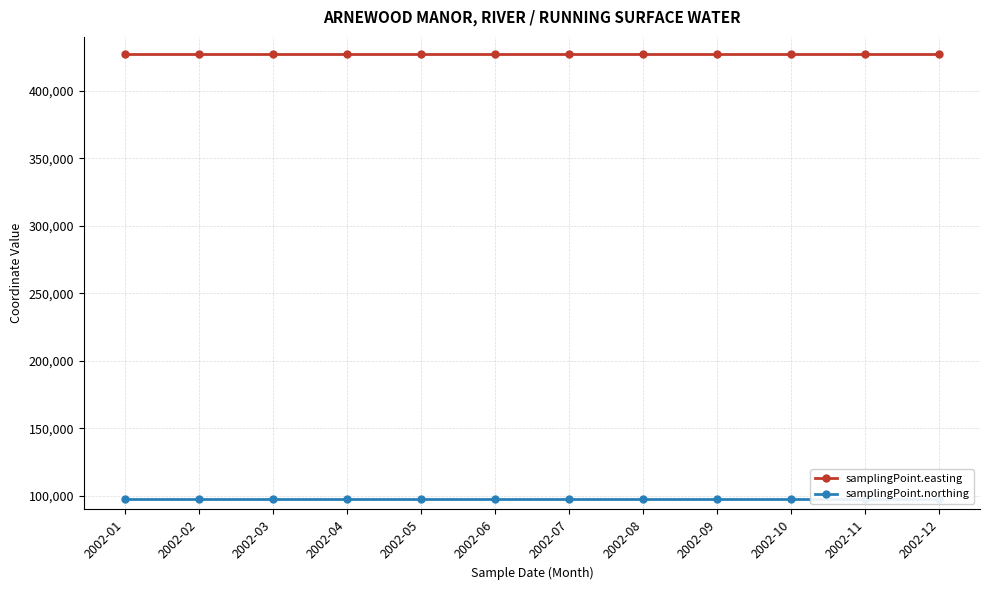

What is the average value of the samplingPoint.easting series?

427682